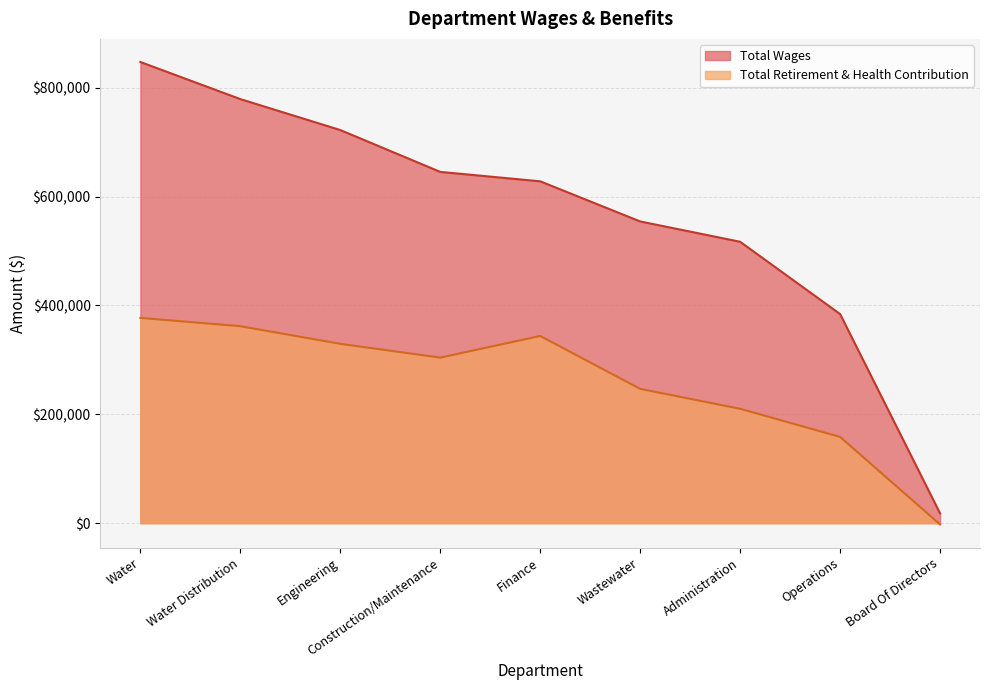

Does the chart have visible grid lines?

Yes